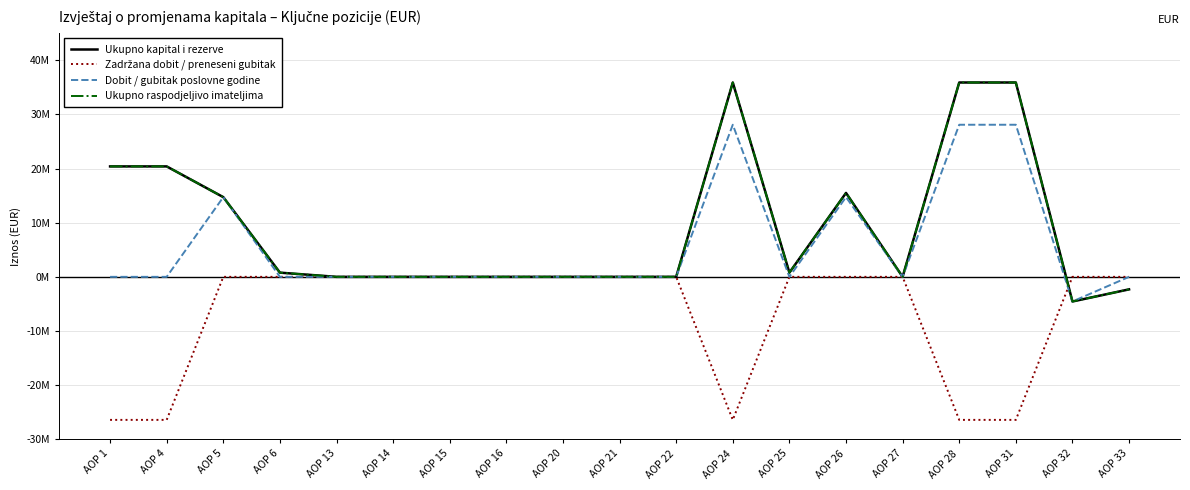

Is this an area chart (filled region under the line)?

No